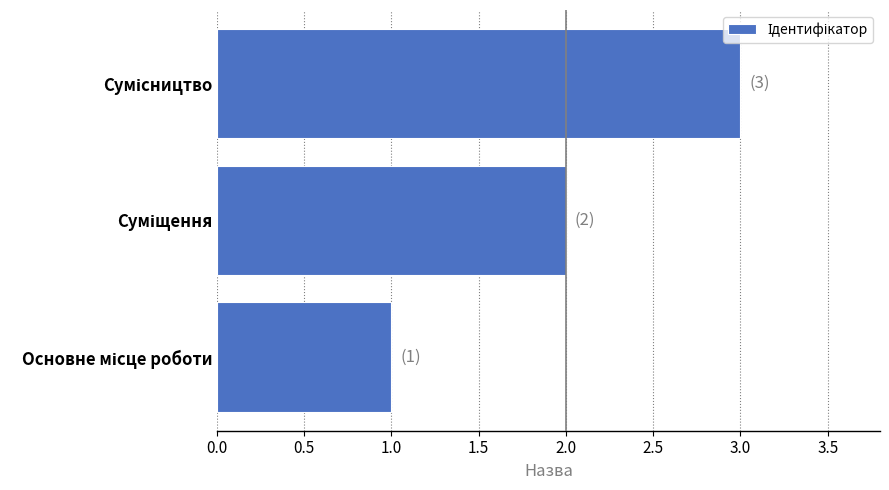

What is the maximum value shown in the chart?

3